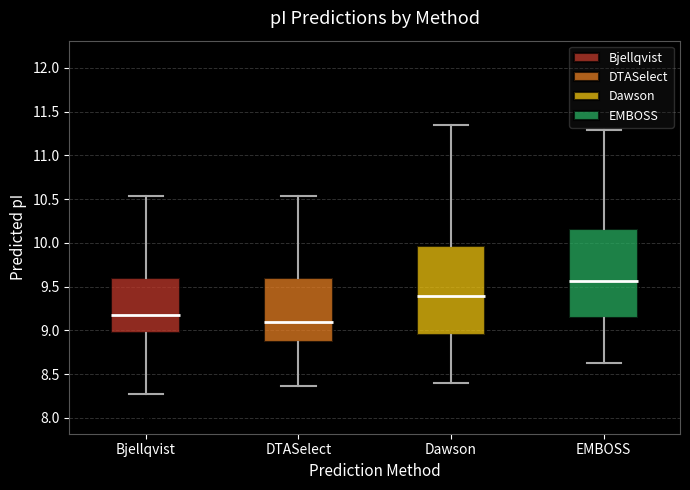

Reading left to right, transcribe this box plot: for each box, give where its median line is, the range the box spans, and where its two whiskers end, as read against the y-axis. The values are not printed on the chart, so give them approximately, as read against the axis.

Bjellqvist: median 9.15, box 8.95 to 9.60, whiskers 8.25 to 10.55
DTASelect: median 9.10, box 8.85 to 9.60, whiskers 8.35 to 10.55
Dawson: median 9.40, box 8.95 to 9.95, whiskers 8.40 to 11.35
EMBOSS: median 9.55, box 9.15 to 10.15, whiskers 8.60 to 11.30